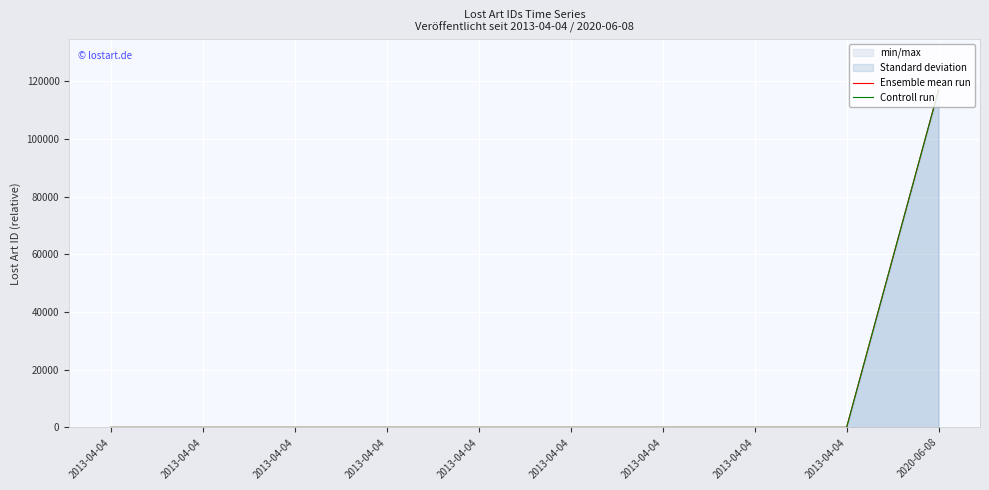

Is the value of Controll run at 2020-06-08 greater than the value of Ensemble mean run at 2013-04-04?

Yes